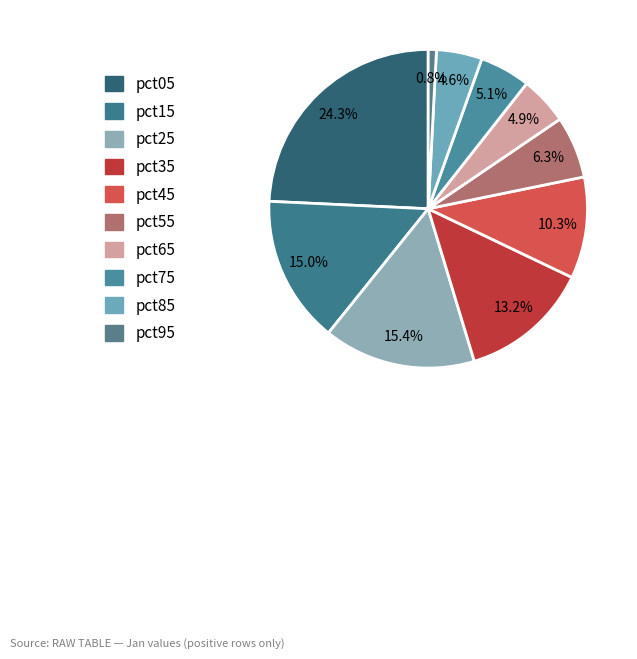

To the nearest percent, what portion does pct95 represent?

1%